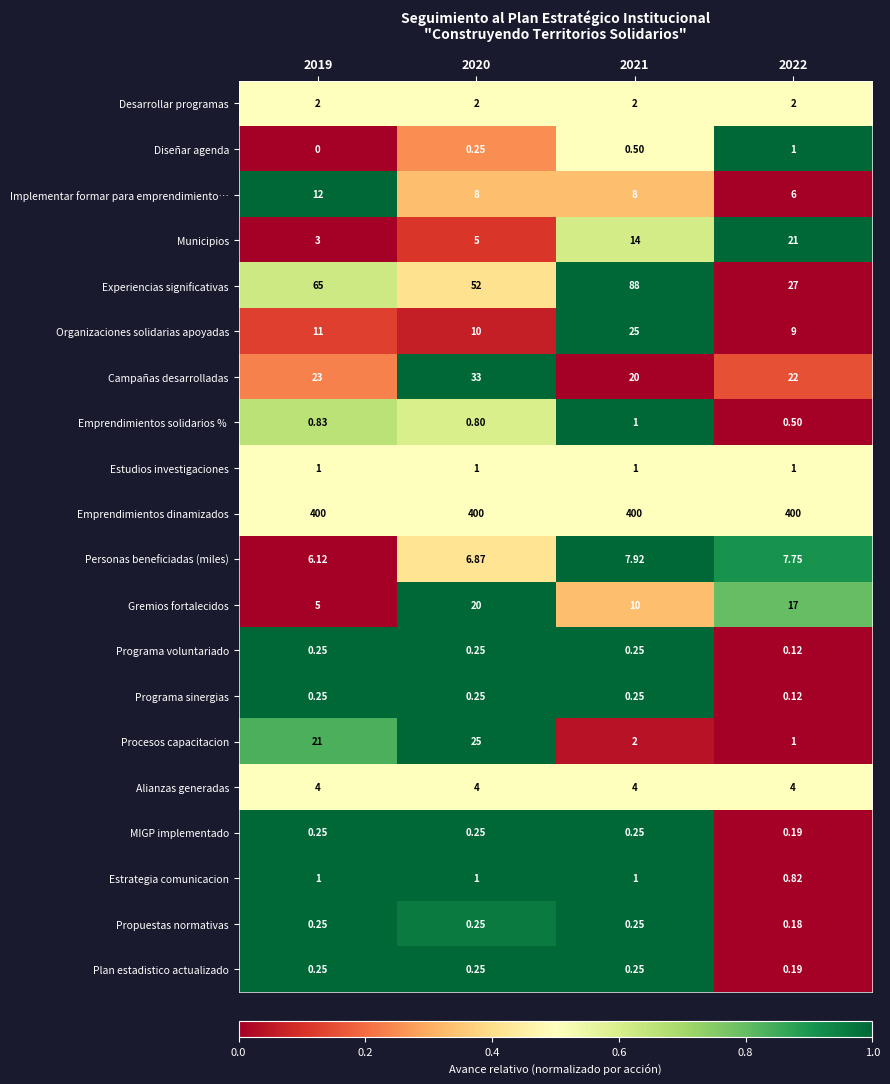

Which series has the widest spread of values?

Experiencias significativas